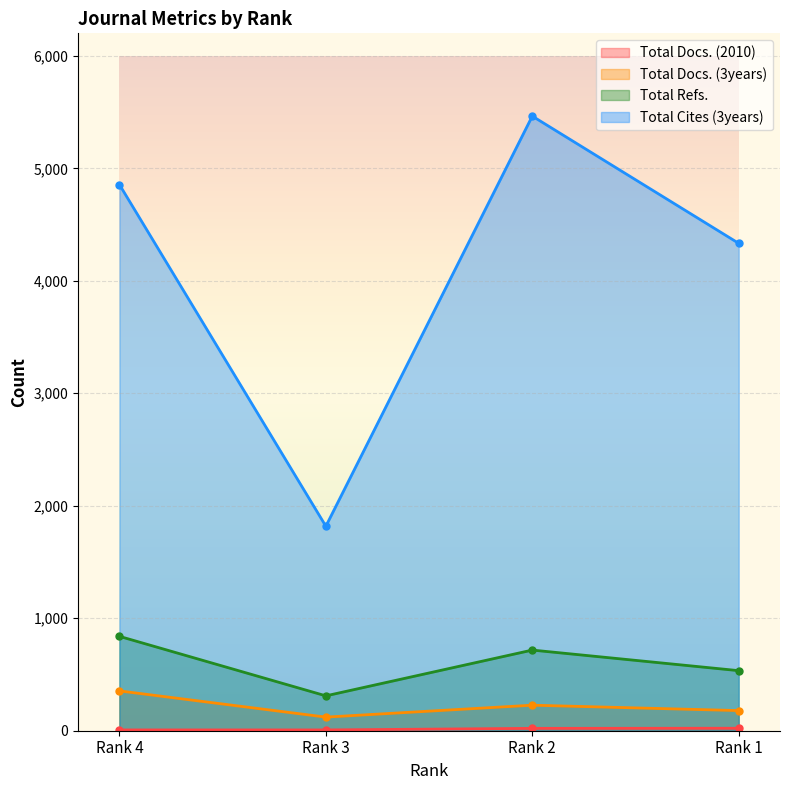

What value does the Total Cites (3years) series have at Rank 4?

4855